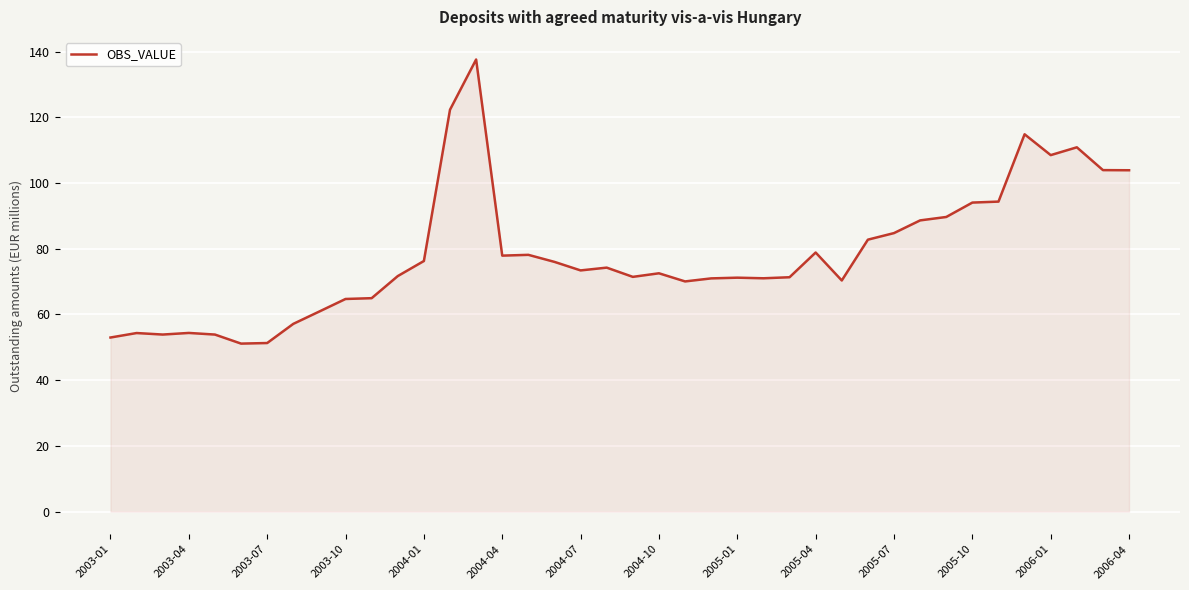

What is the minimum value shown in the chart?

51.1